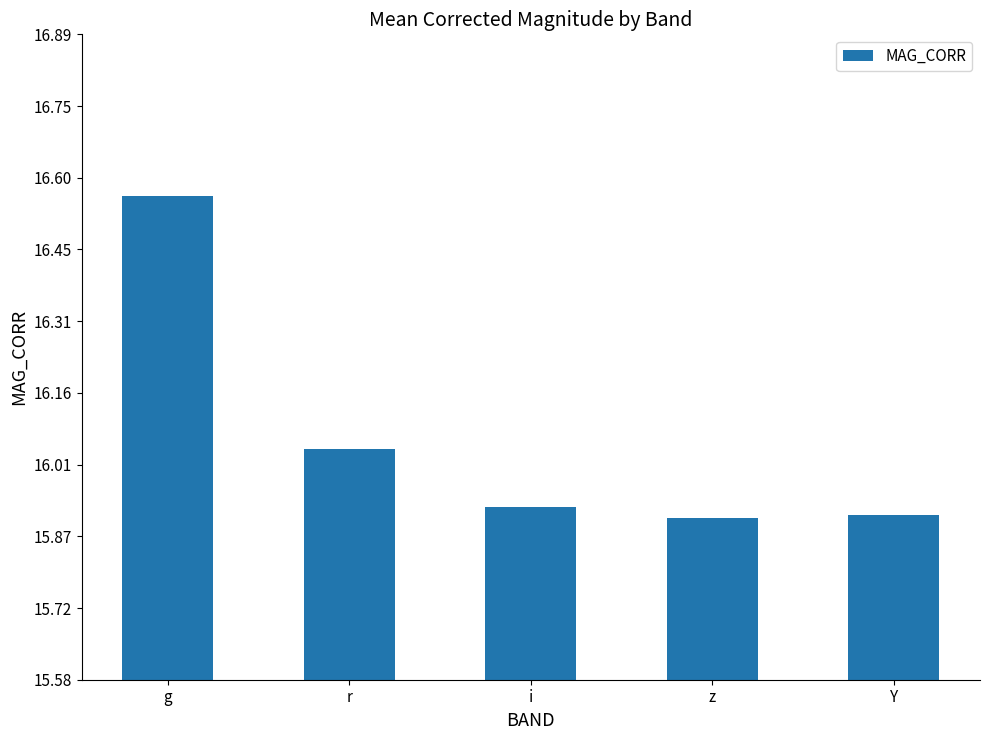

Does the chart contain stacked bars?

No